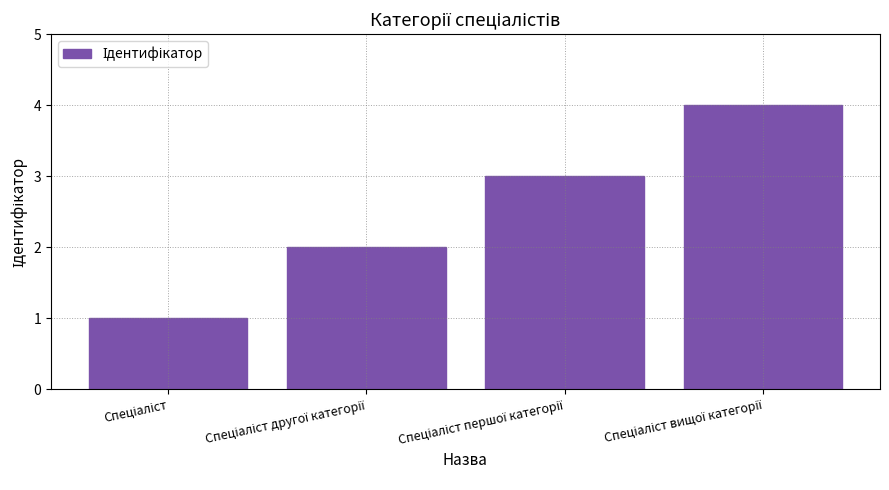

What is the greatest value displayed?

4